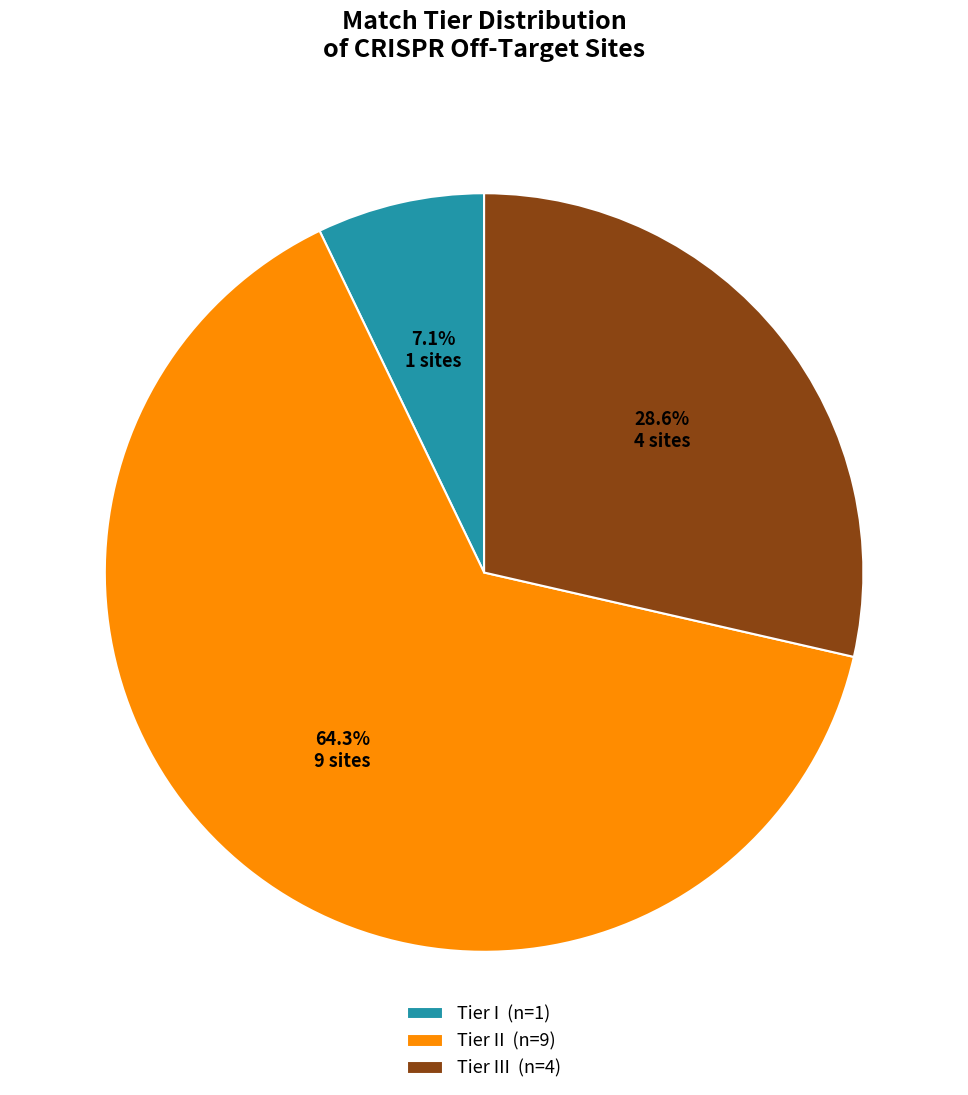

How many segments does this pie chart have?

3